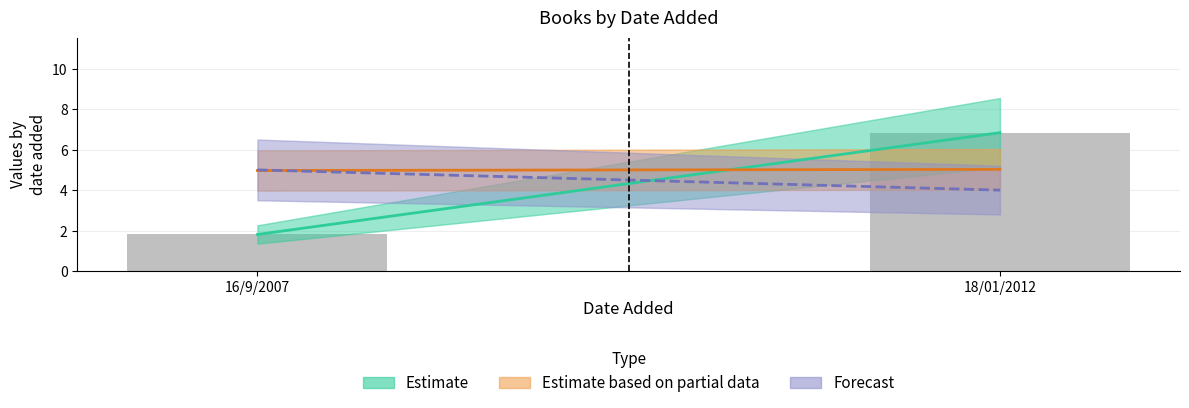

Are the bars grouped side by side (vs. stacked)?

No